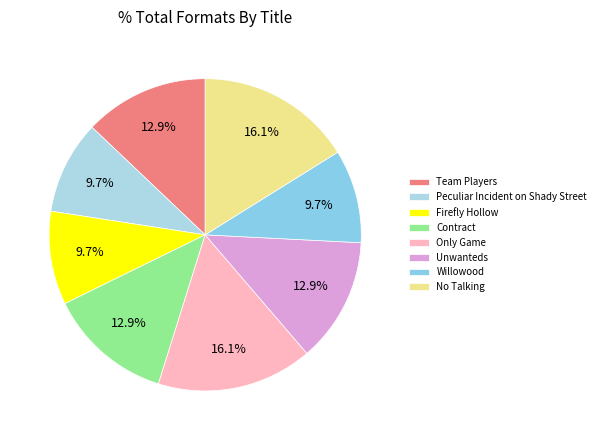

Is there a majority slice in this chart?

No